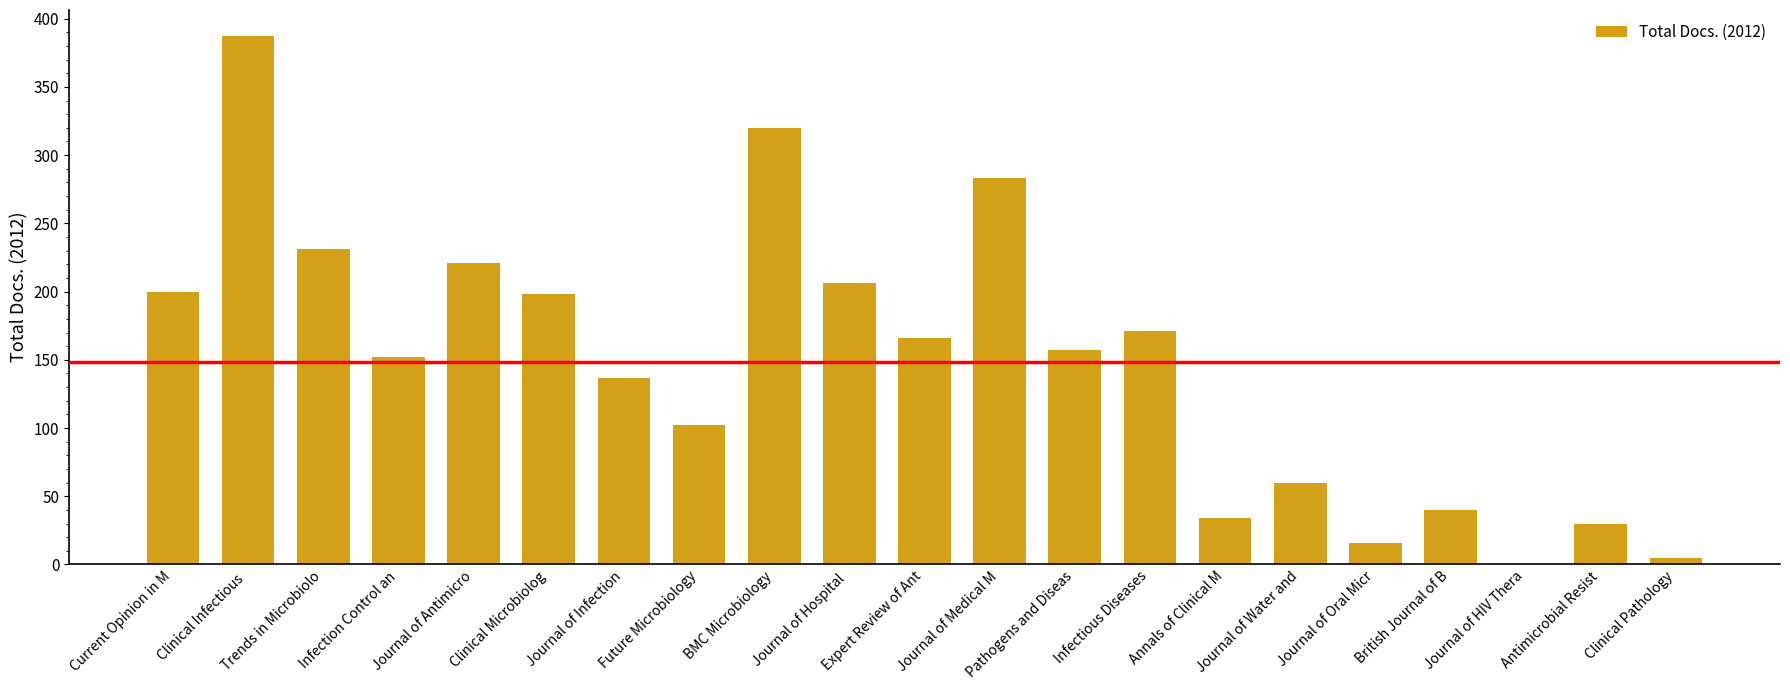

Reading left to right, list all the values displayed in this chart.

200	387	231	152	221	198	137	102	320	206	166	283	157	171	34	60	16	40	0	30	5